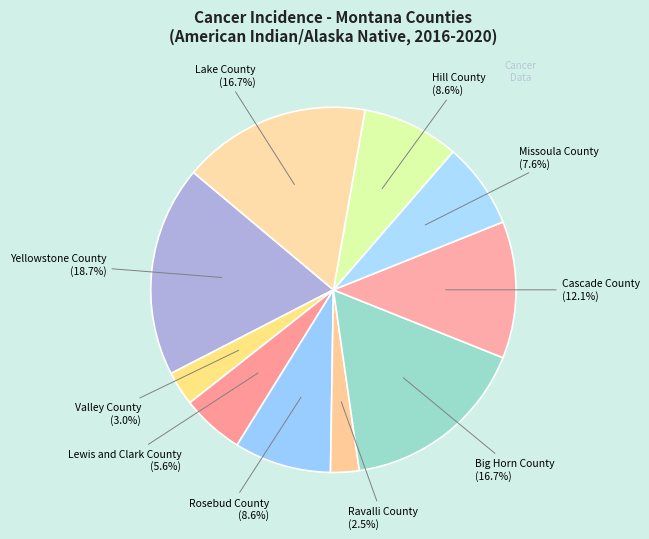

Combined, what portion of the pie is Rosebud County and Big Horn County?

25.3%